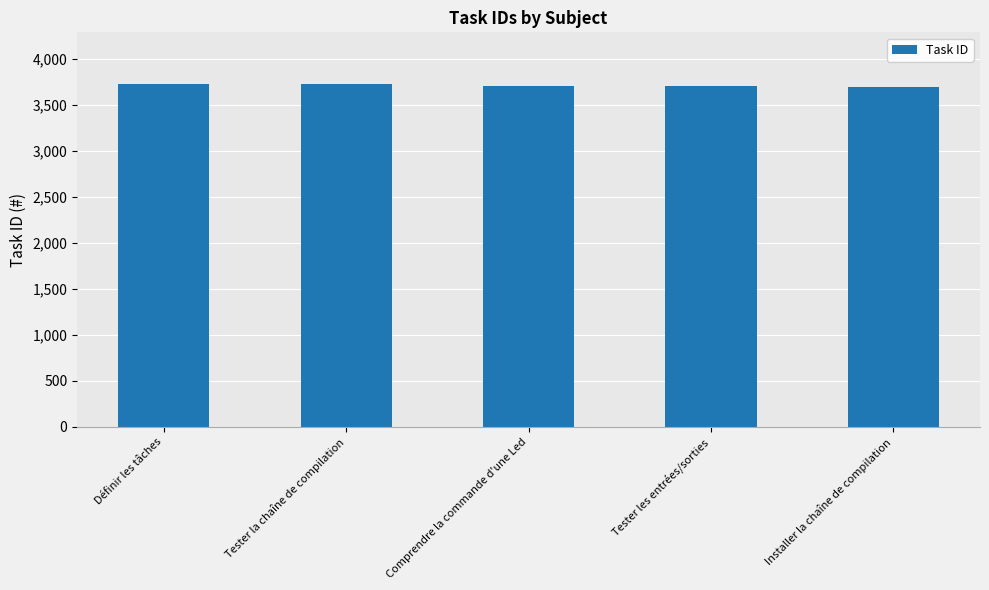

Read the value at Tester la chaîne de compilation.

3732